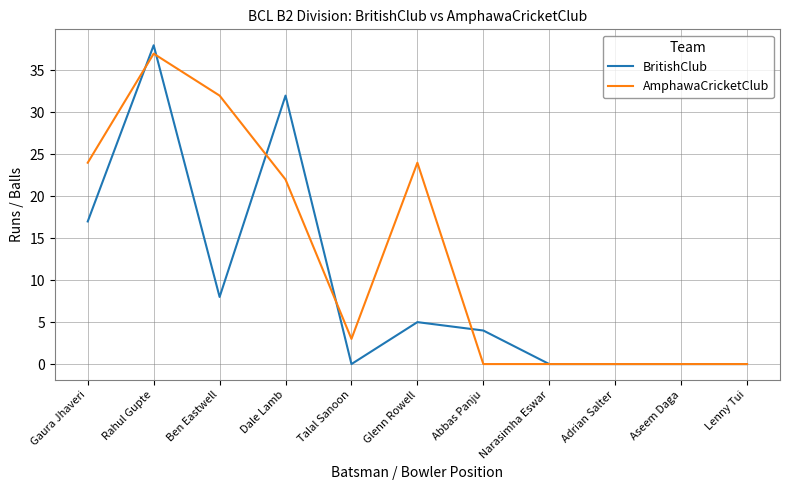

What is the difference between the maximum and second lowest values in the AmphawaCricketClub series?

37